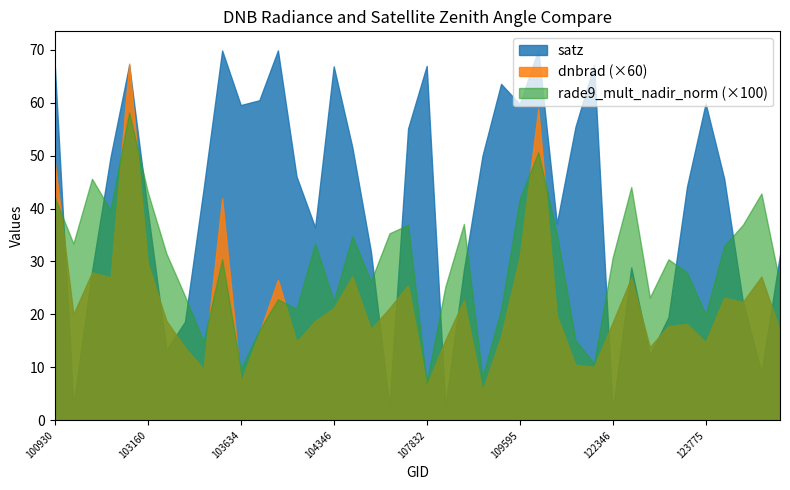

How many interior local valleys does the dnbrad series have?

12